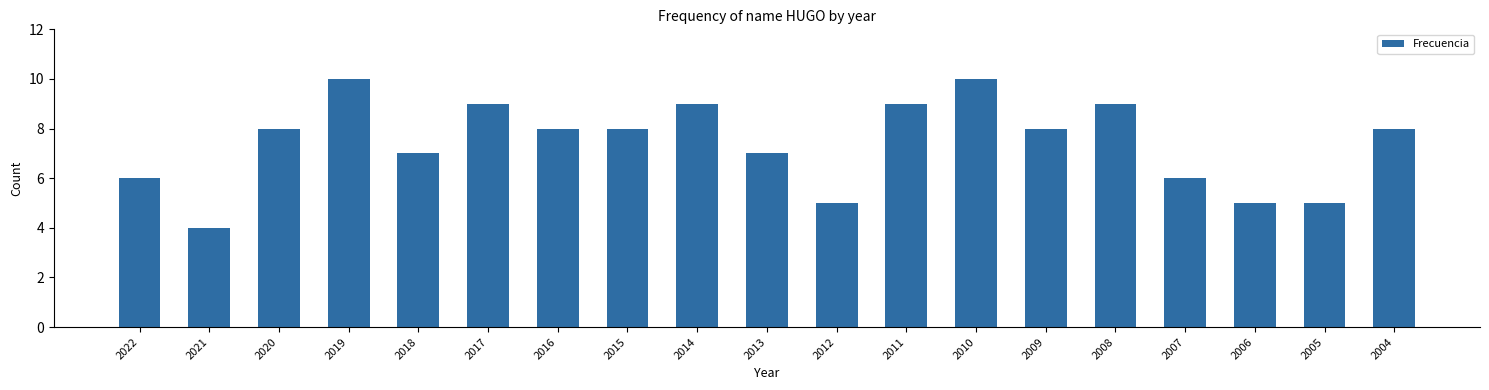

What is the sum of the values at 2022 and 2012?

11